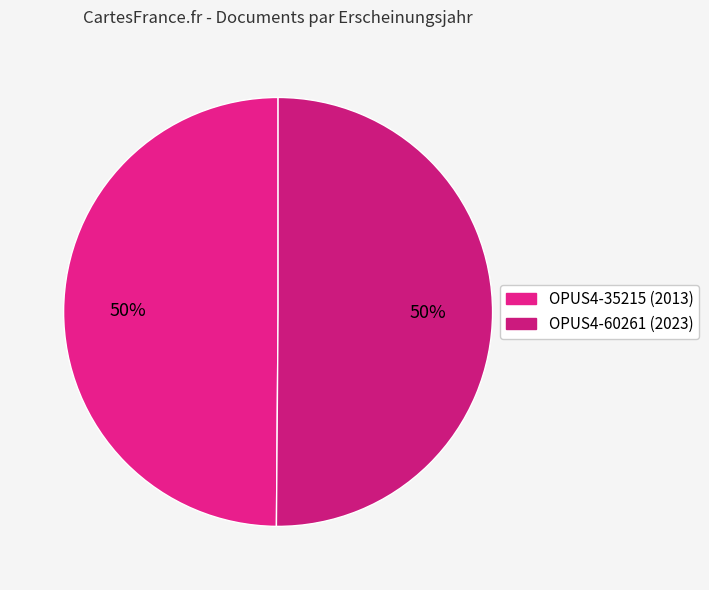

How many slices are in this pie chart?

2